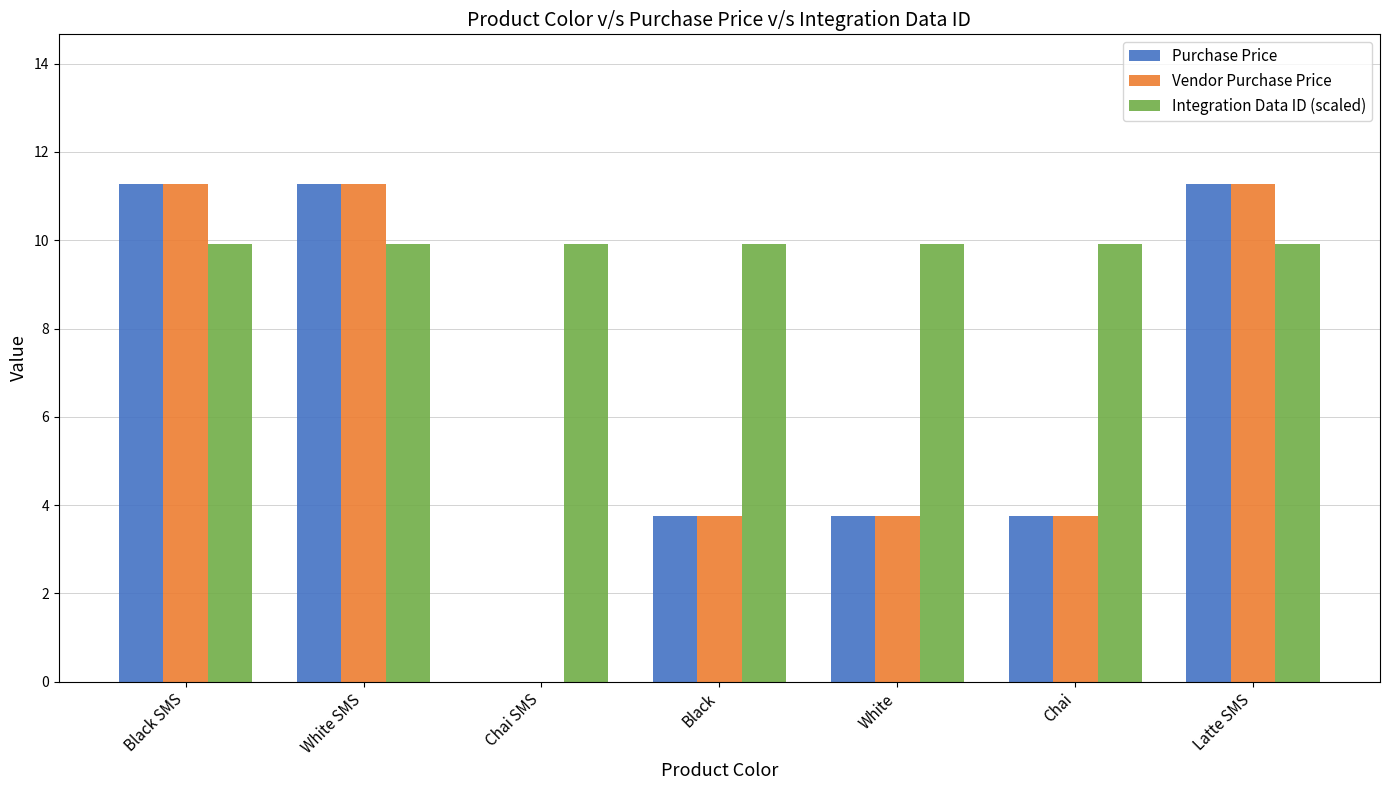

The value of Integration Data ID (scaled) at Chai is 13.7. True or false?

False